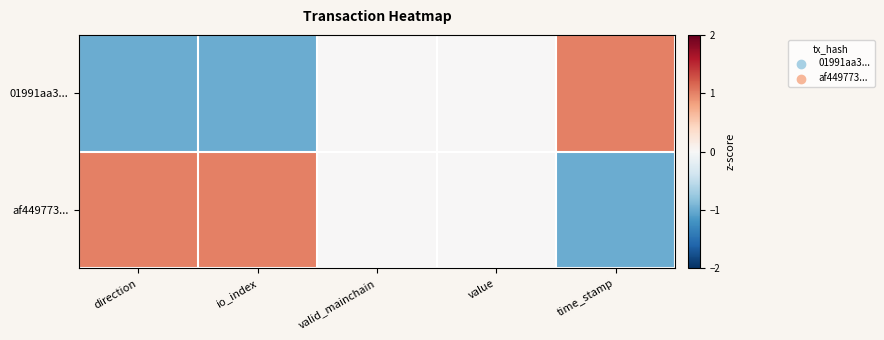

Which series has the largest total across all categories?

af449773...